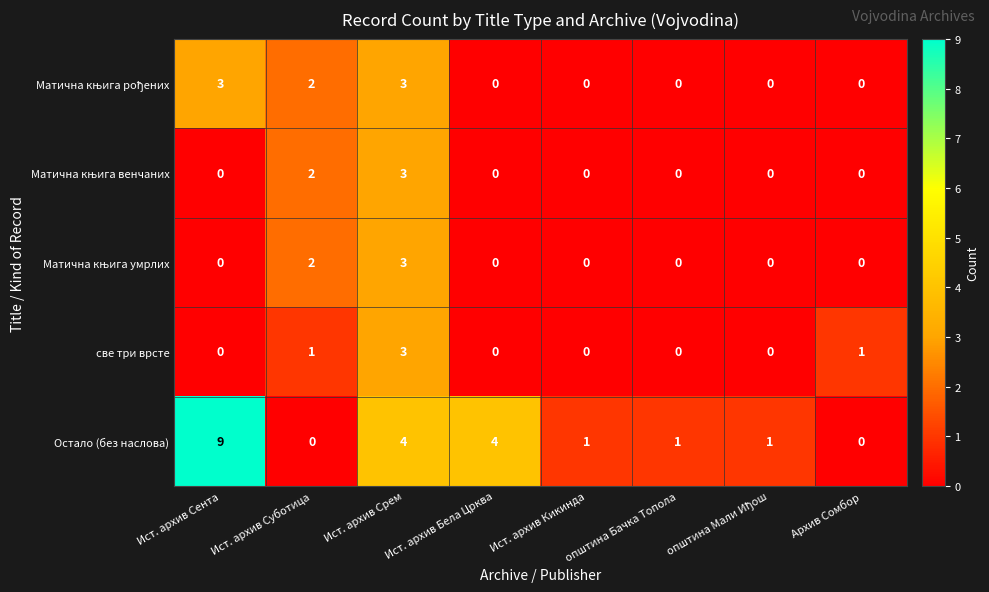

The Остало (без наслова) series shows 4 at Ист. архив Бела Црква. True or false?

True